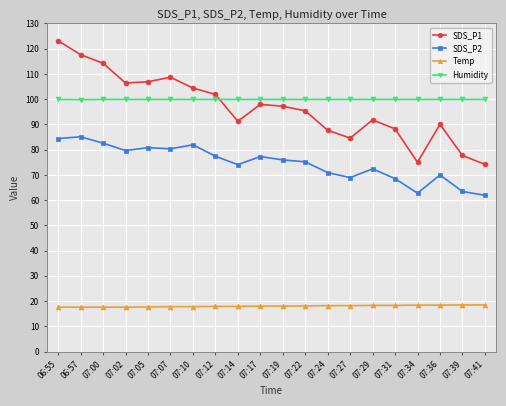

At how many categories does at least one series exceed 122?

1